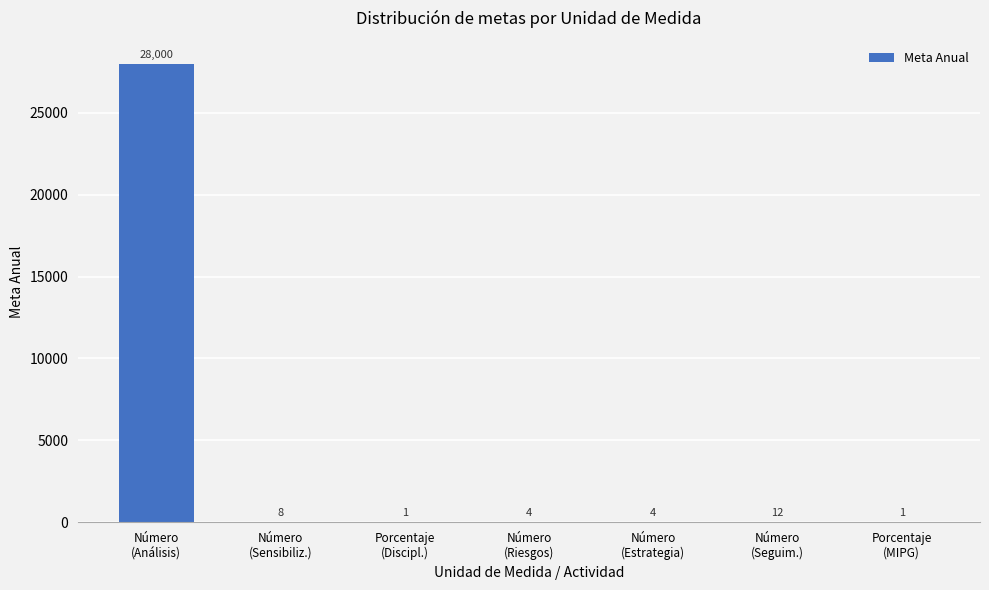

What is the change in value from Número
(Sensibiliz.) to Porcentaje
(MIPG)?

-7